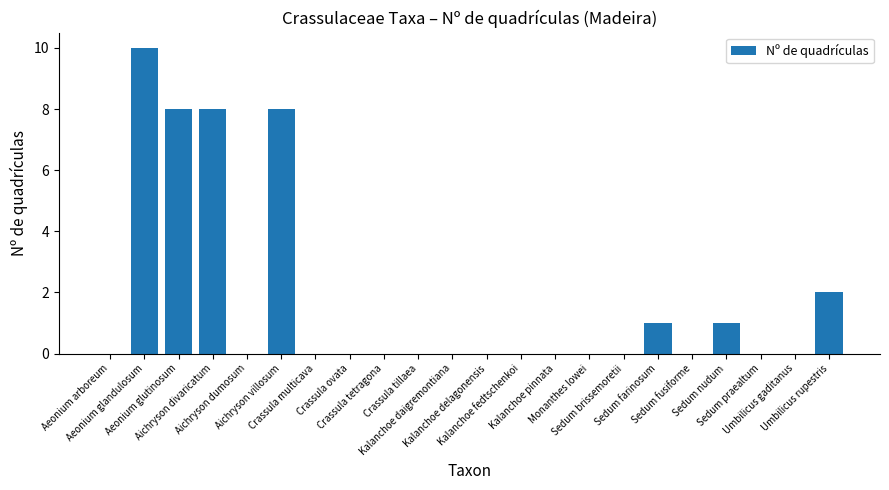

What is the maximum value shown in the chart?

10